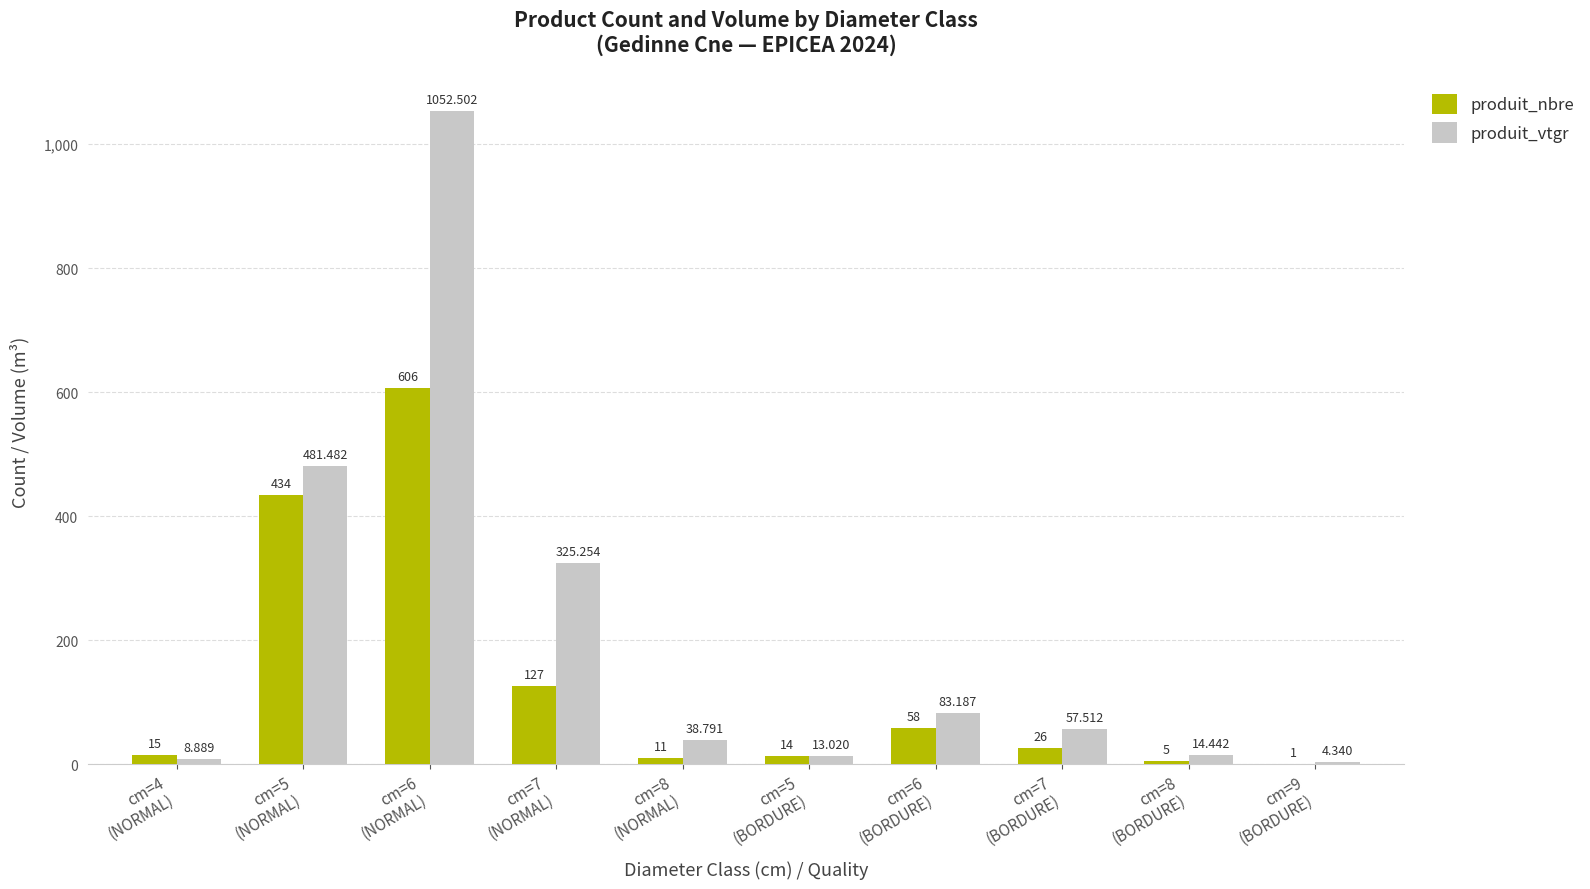

True or false: produit_vtgr has a value of 38.8 at cm=8
(NORMAL).

True